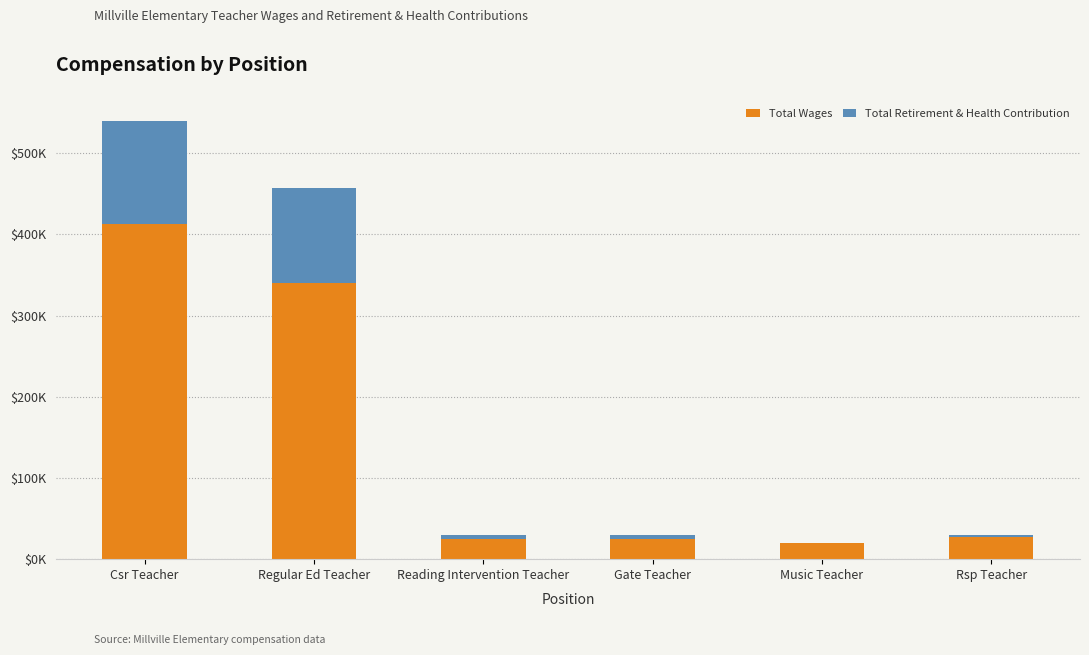

List the labels in order of Total Wages value, smallest first.

Music Teacher, Gate Teacher, Reading Intervention Teacher, Rsp Teacher, Regular Ed Teacher, Csr Teacher